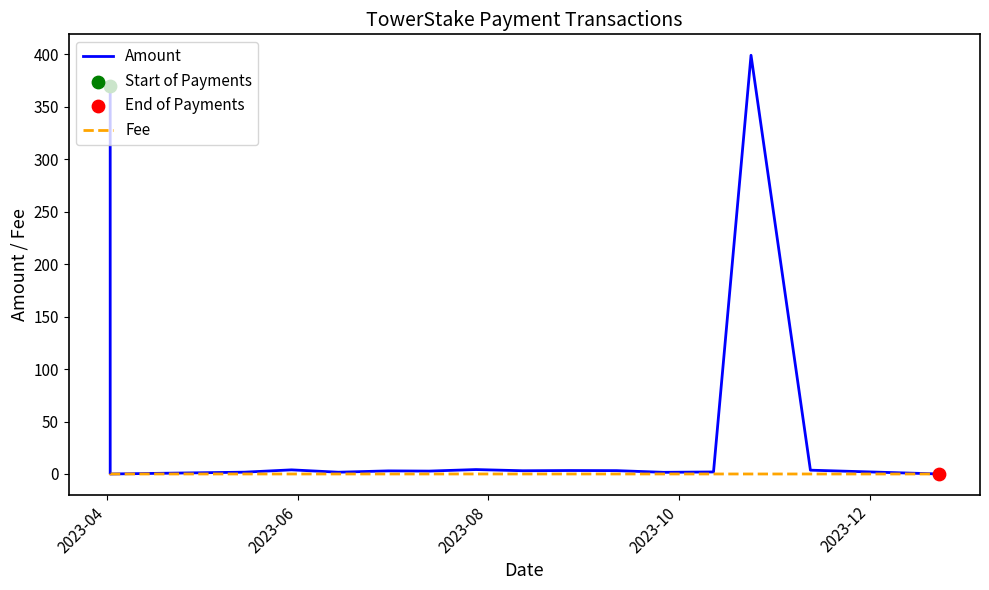

Is the value of Fee at 7 greater than the value of Amount at 12?

No